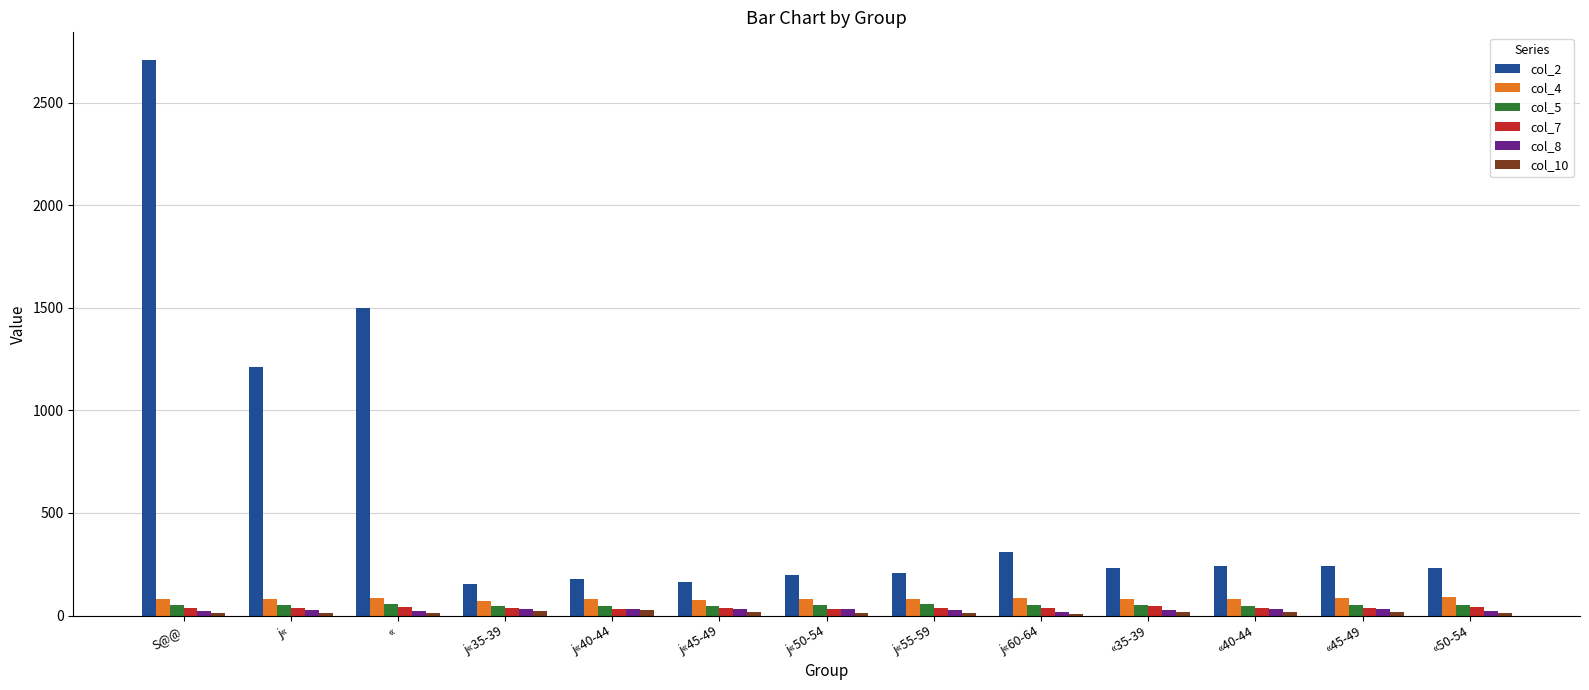

At which category is the sum across all series the highest?

S@@